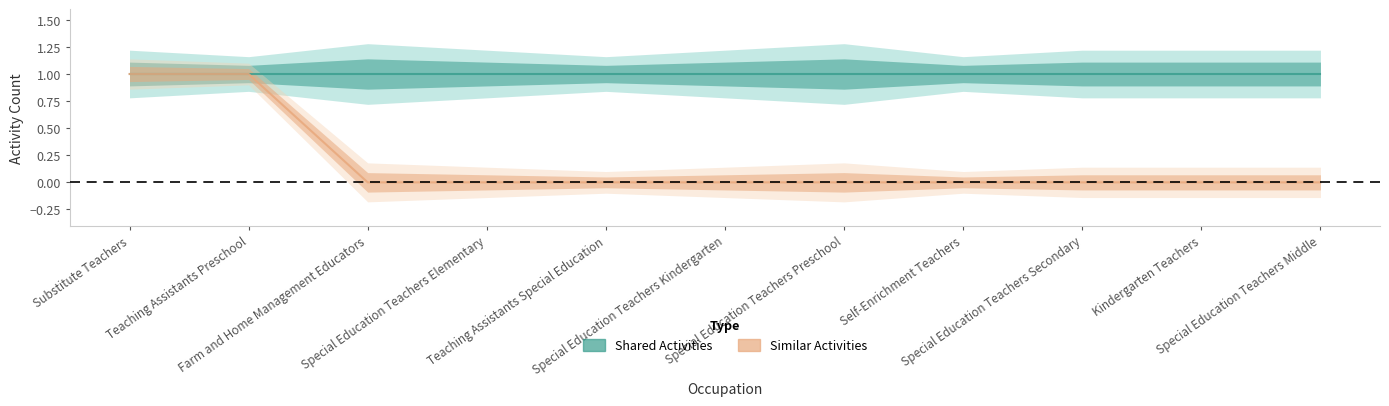

At which label is the value closest to 0?

Farm and Home Management Educators